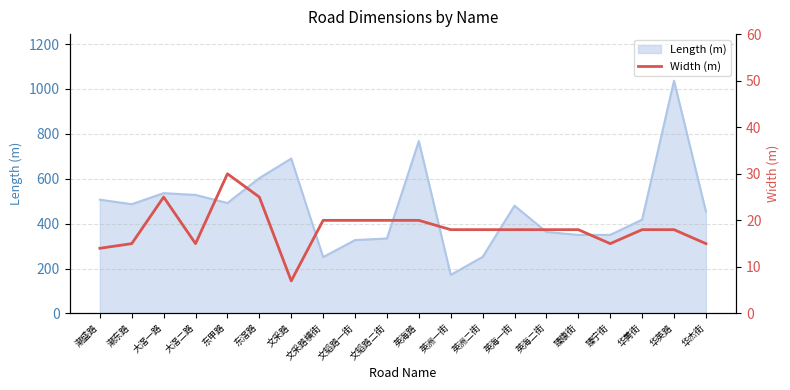

What is the lowest value of the Length (m) series?

172.0